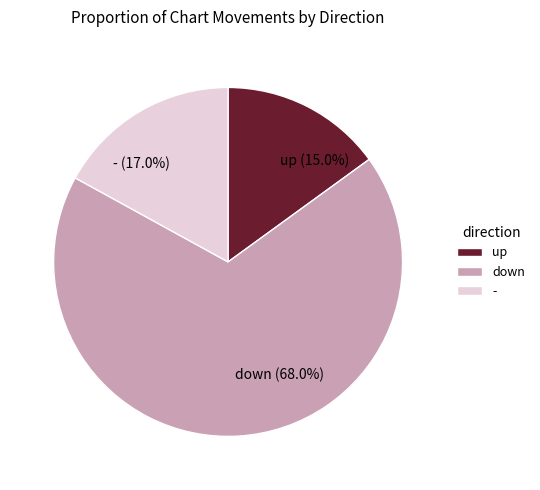

Is the sum of down and - greater than half?

Yes